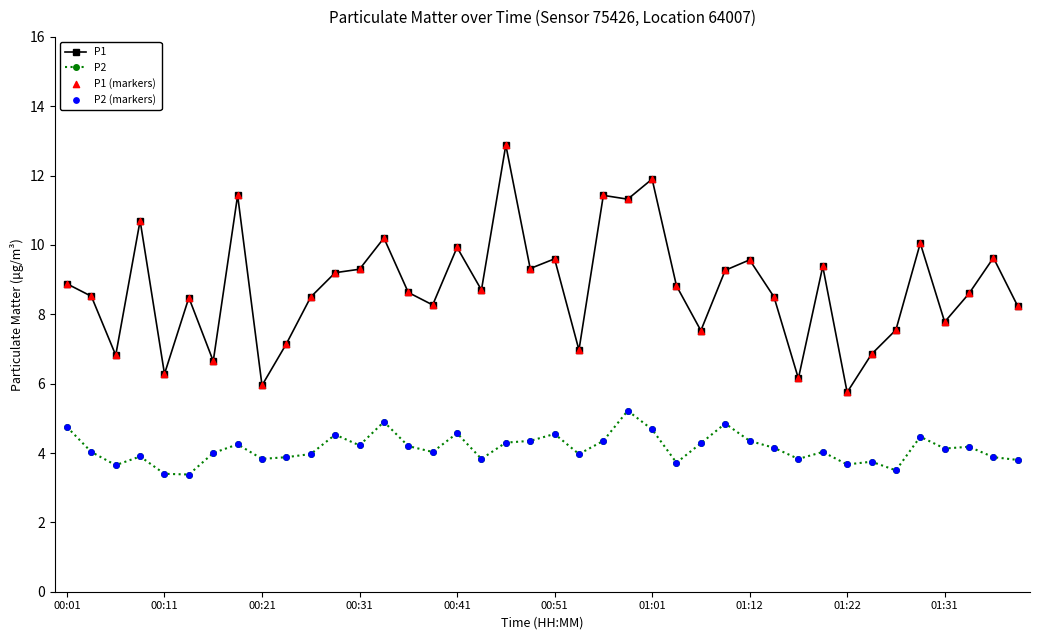

At how many categories does at least one series exceed 12?

1